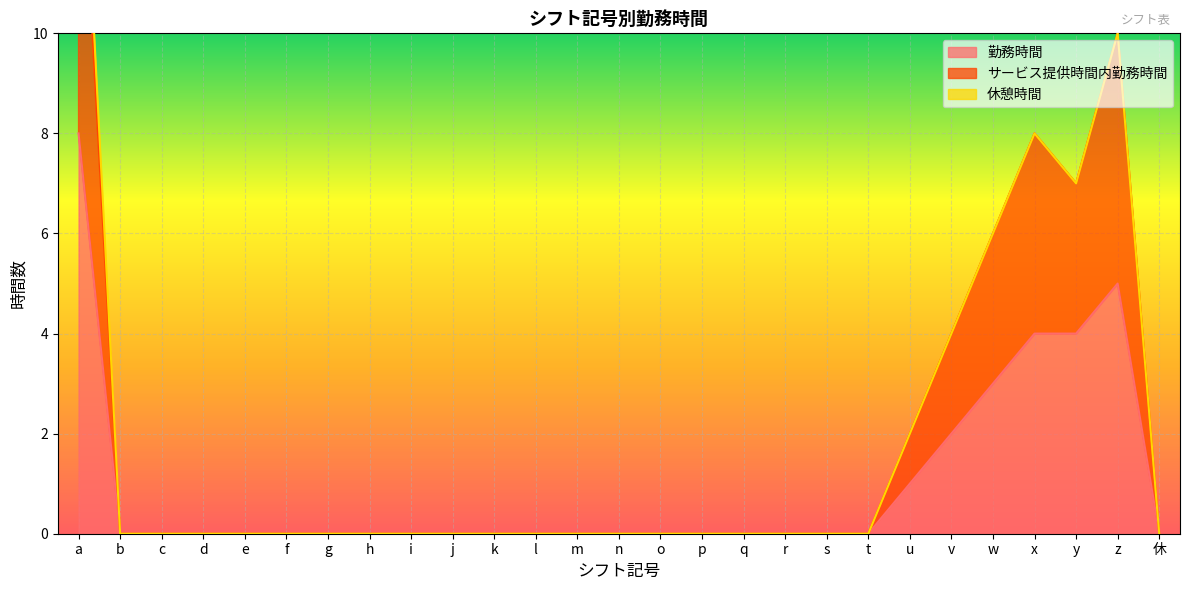

Between a and i, which series saw the biggest shift?

サービス提供時間内勤務時間